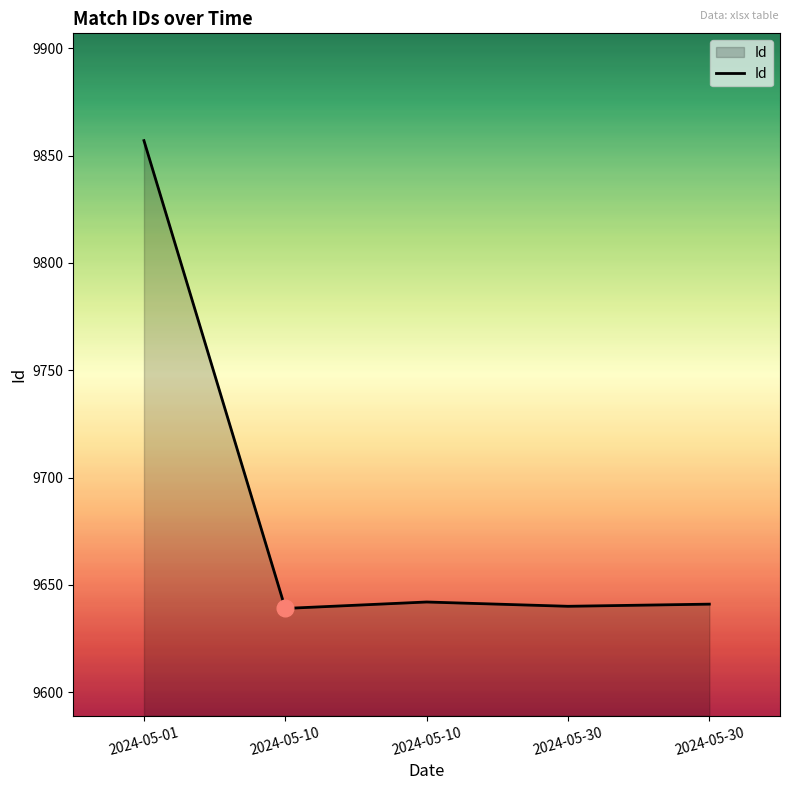

At which category does the data reach its first local valley?

2024-05-10